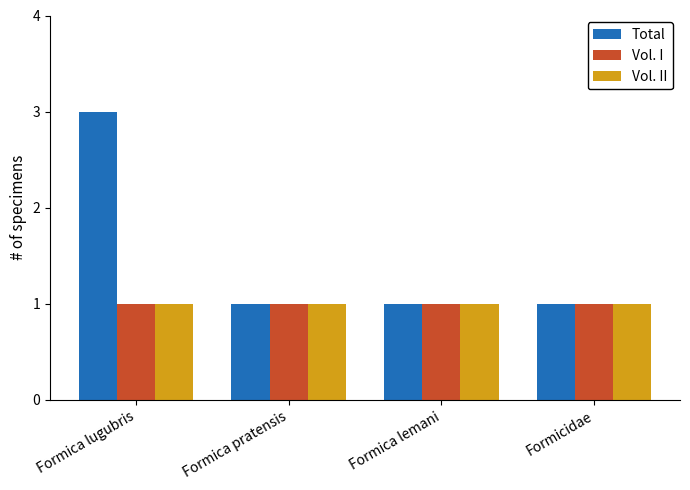

What is the average value of the Vol. II series?

1